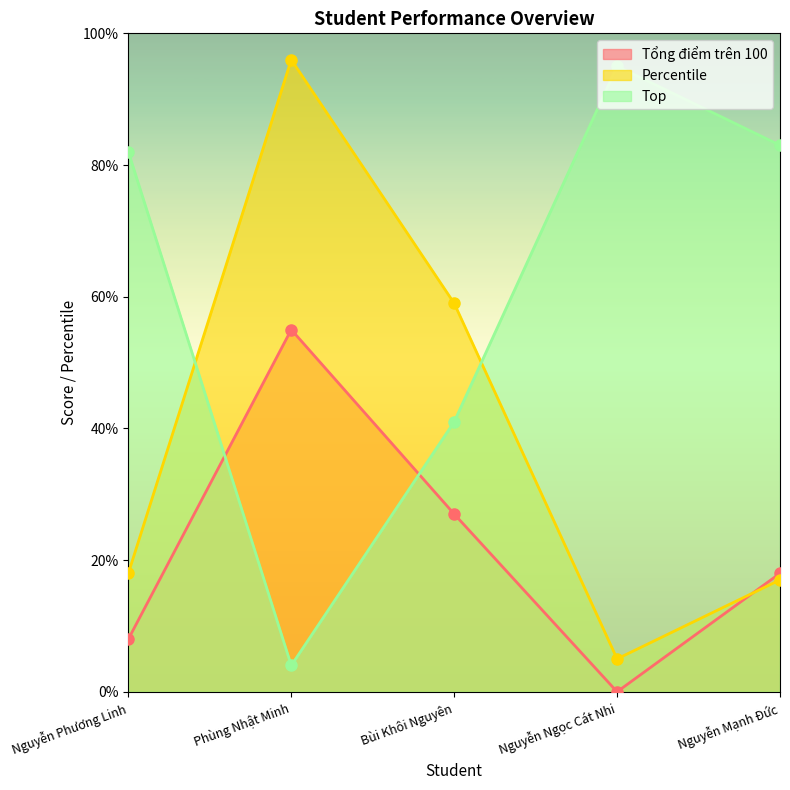

How many interior local peaks does the Percentile series have?

1